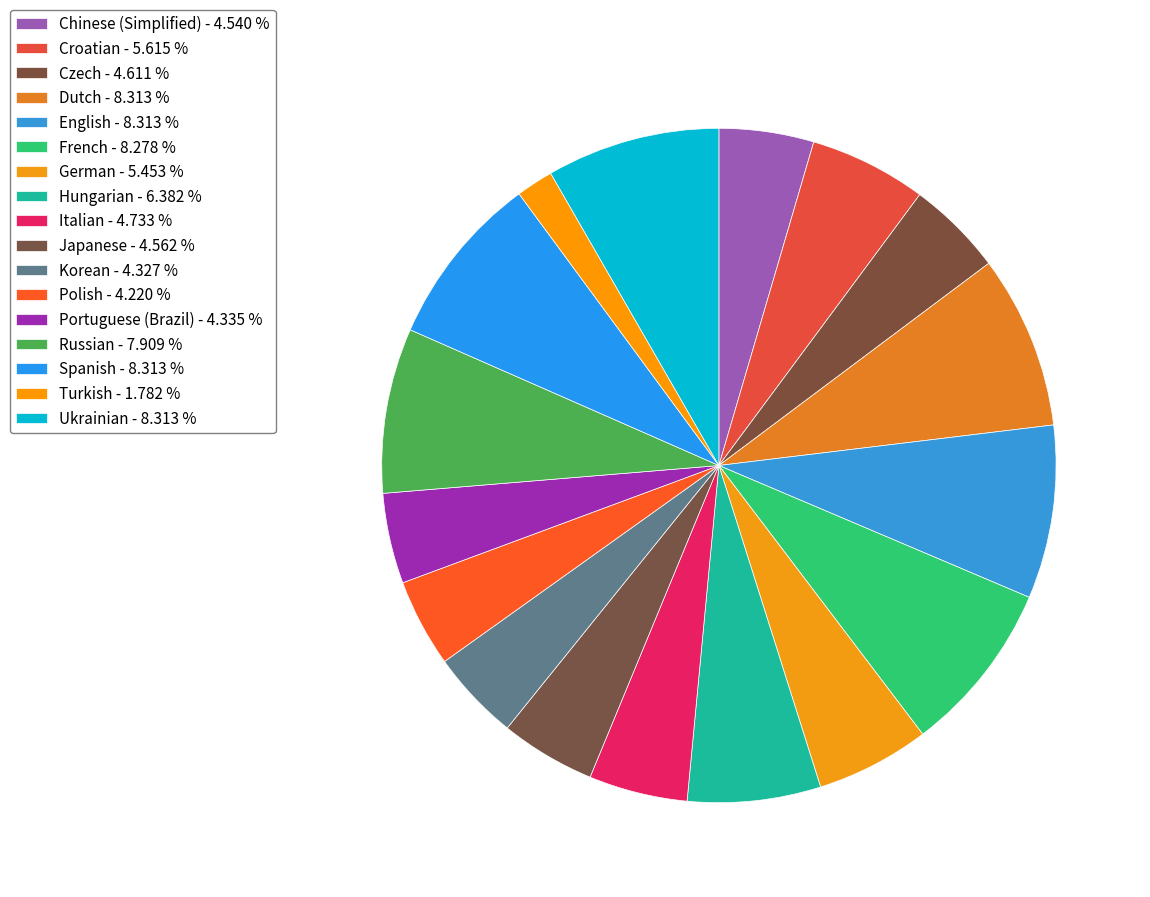

How many segments does this pie chart have?

17